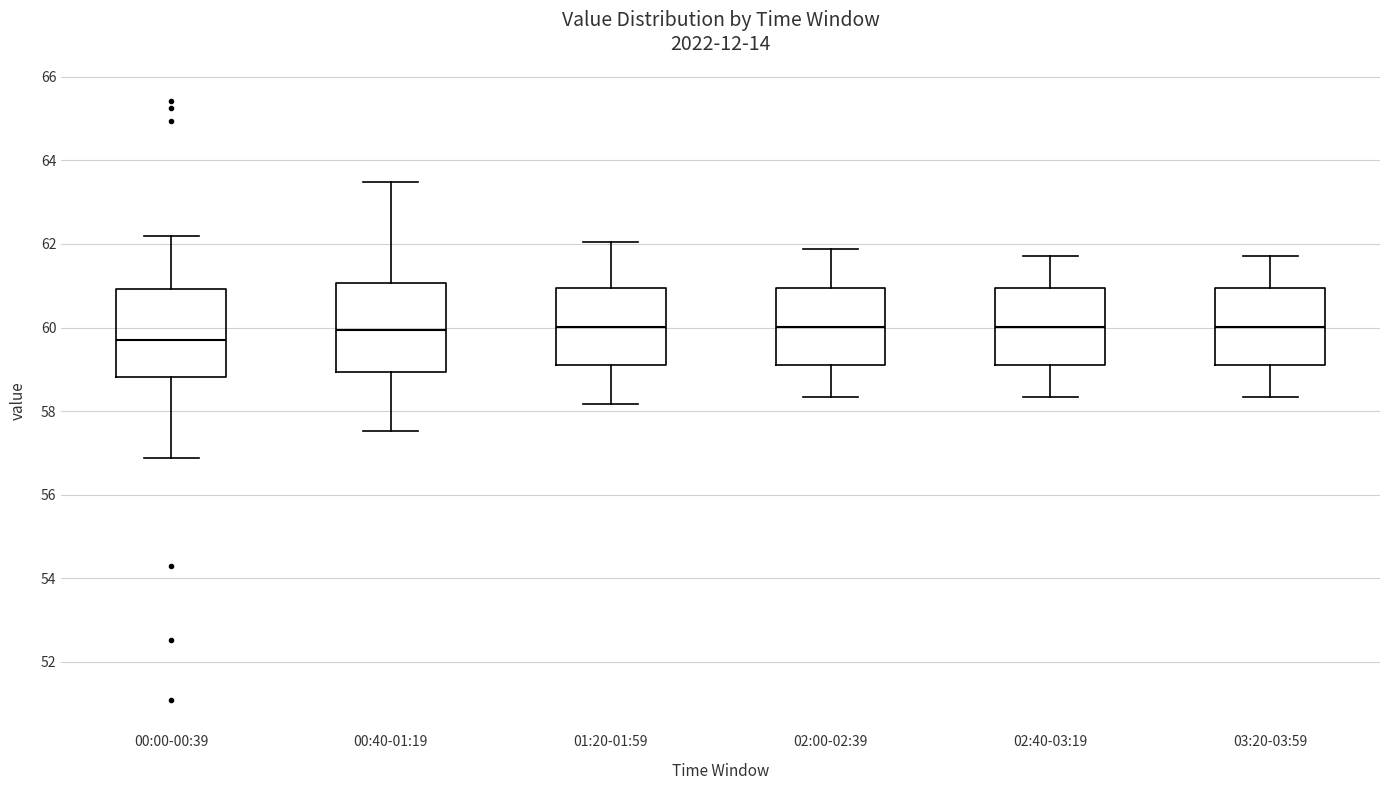

Reading left to right, transcribe this box plot: for each box, give where its median line is, the range the box spans, and where its two whiskers end, as read against the y-axis. The values are not printed on the chart, so give them approximately, as read against the axis.

00:00-00:39: median 59.8, box 58.8 to 61.0, whiskers 56.8 to 62.2
00:40-01:19: median 60.0, box 59.0 to 61.0, whiskers 57.6 to 63.4
01:20-01:59: median 60.0, box 59.0 to 61.0, whiskers 58.2 to 62.0
02:00-02:39: median 60.0, box 59.0 to 61.0, whiskers 58.4 to 61.8
02:40-03:19: median 60.0, box 59.0 to 61.0, whiskers 58.4 to 61.8
03:20-03:59: median 60.0, box 59.0 to 61.0, whiskers 58.4 to 61.8